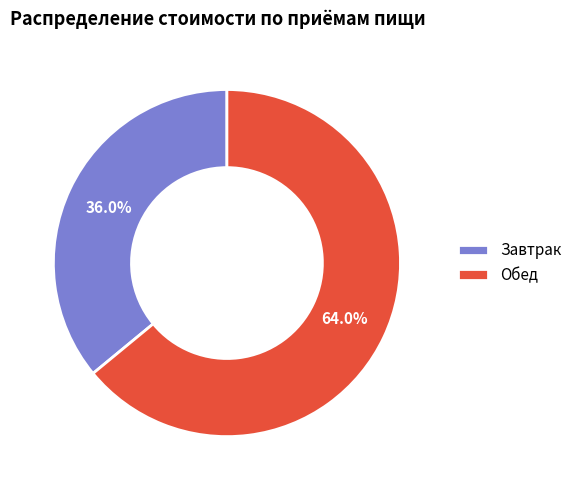

To the nearest percent, what is the average slice percentage?

50%